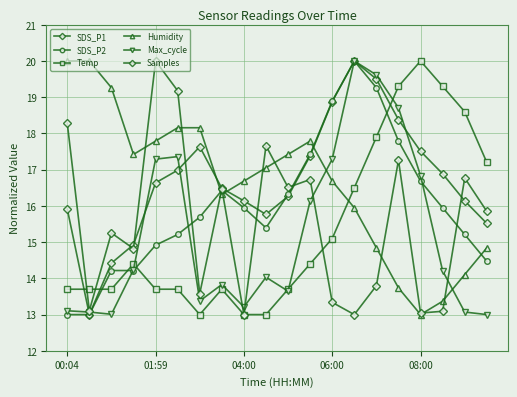

How many categories are shown in the chart?

20